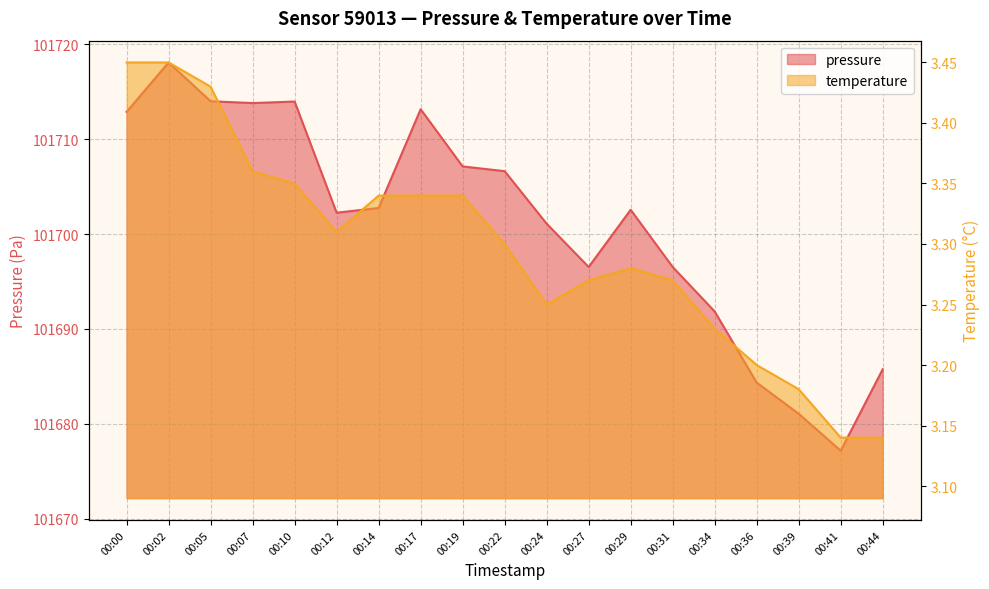

Rank the categories by temperature value from lowest to highest.

00:41, 00:44, 00:39, 00:36, 00:34, 00:24, 00:27, 00:31, 00:29, 00:22, 00:12, 00:14, 00:17, 00:19, 00:10, 00:07, 00:05, 00:00, 00:02